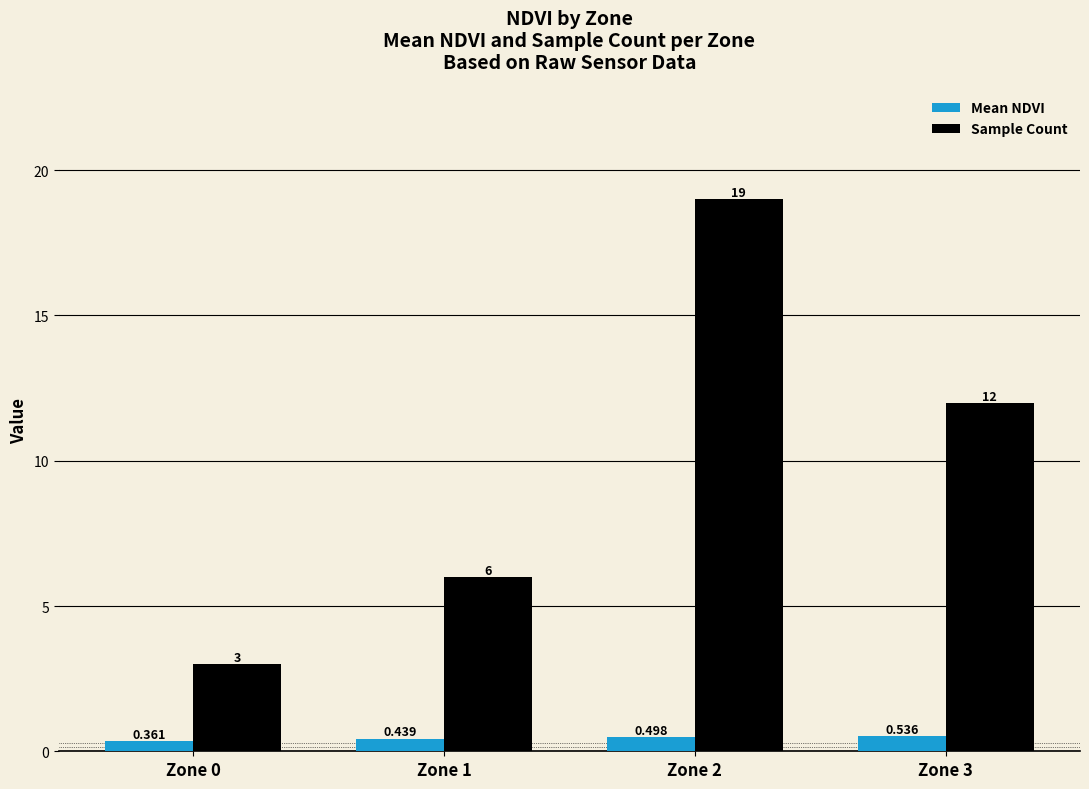

How many Mean NDVI values are between 0 and 1?

4